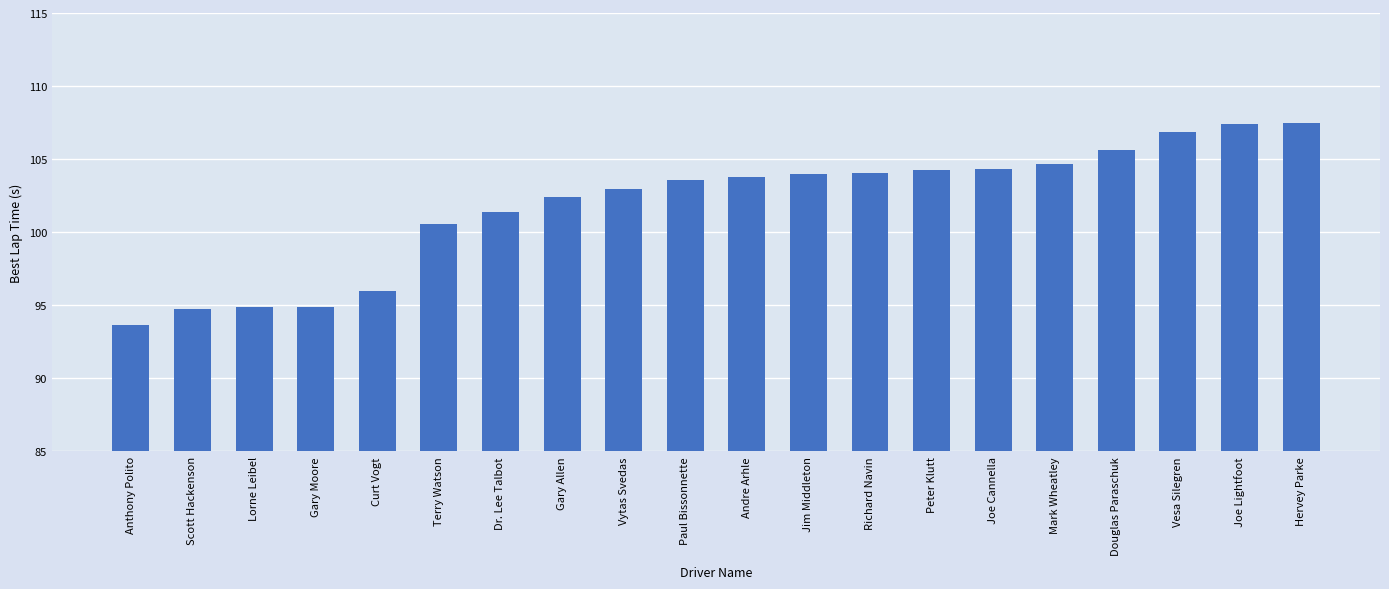

Is it true that the value at Anthony Polito is 21.6?

False